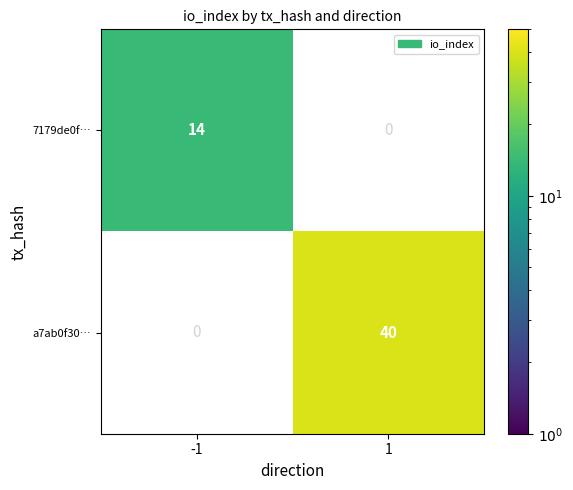

Is it true that 7179de0f… equals 14 at -1?

True